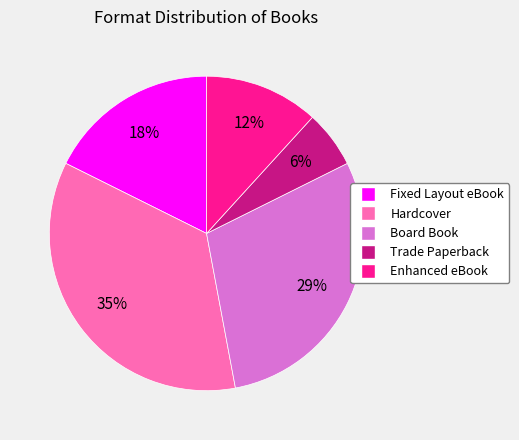

Which category has the smallest portion of the pie?

Trade Paperback